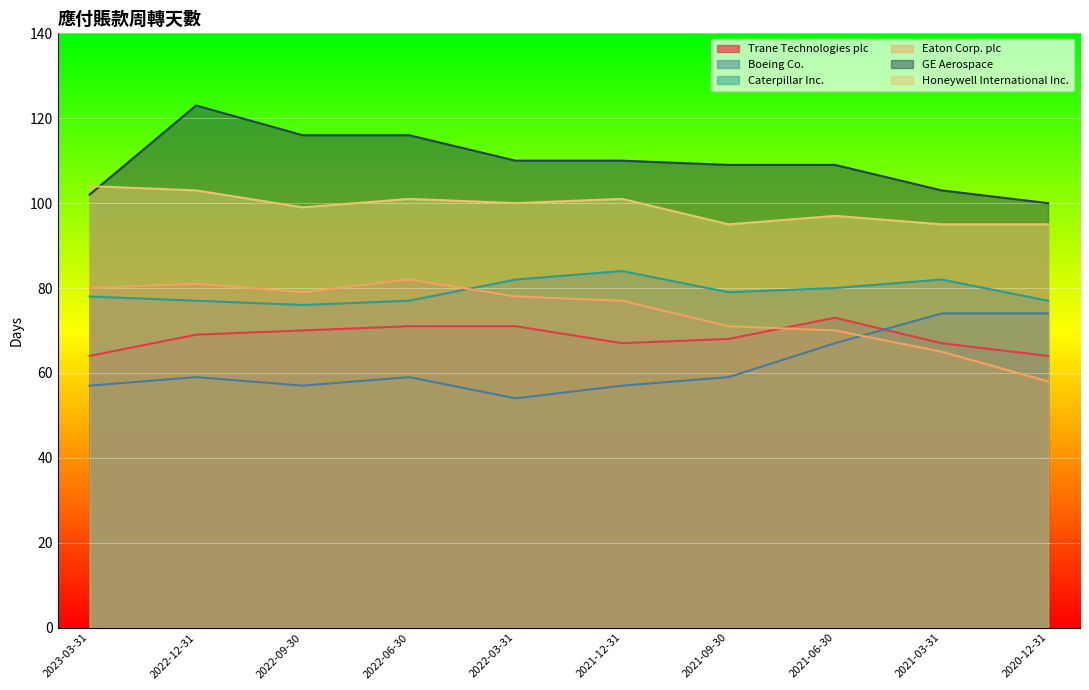

What is the total value across all series at 2022-03-31?

495